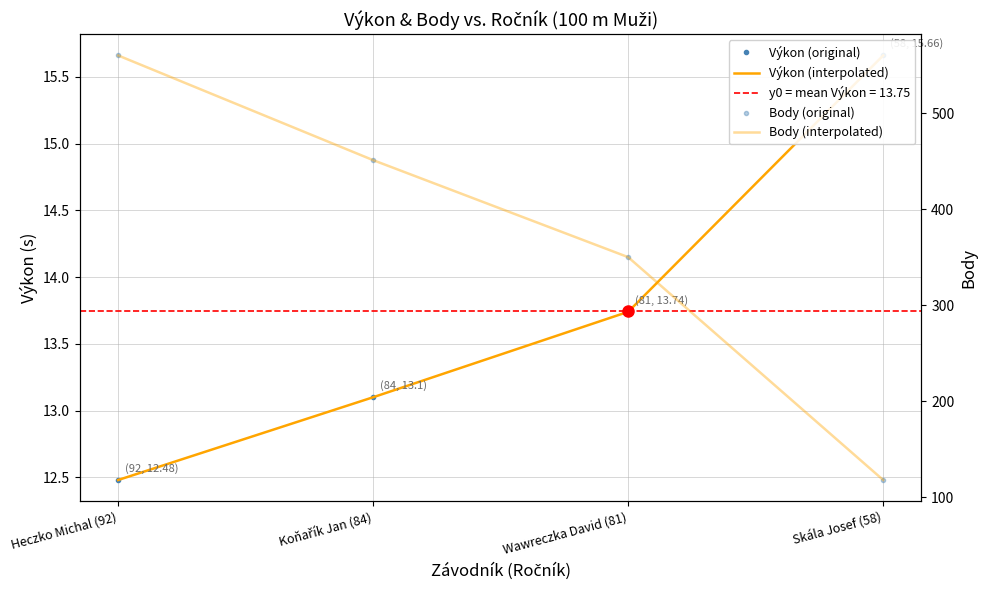

The value of Body (original) at Skála Josef (58) is 118.0. True or false?

True